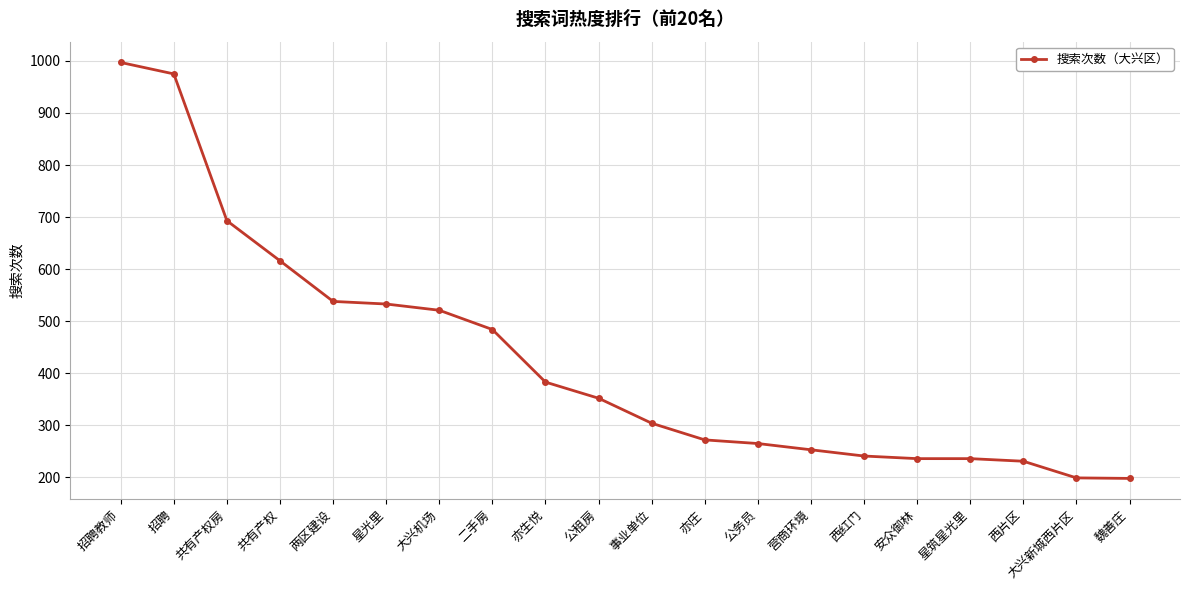

Which category has the highest value across all series?

招聘教师